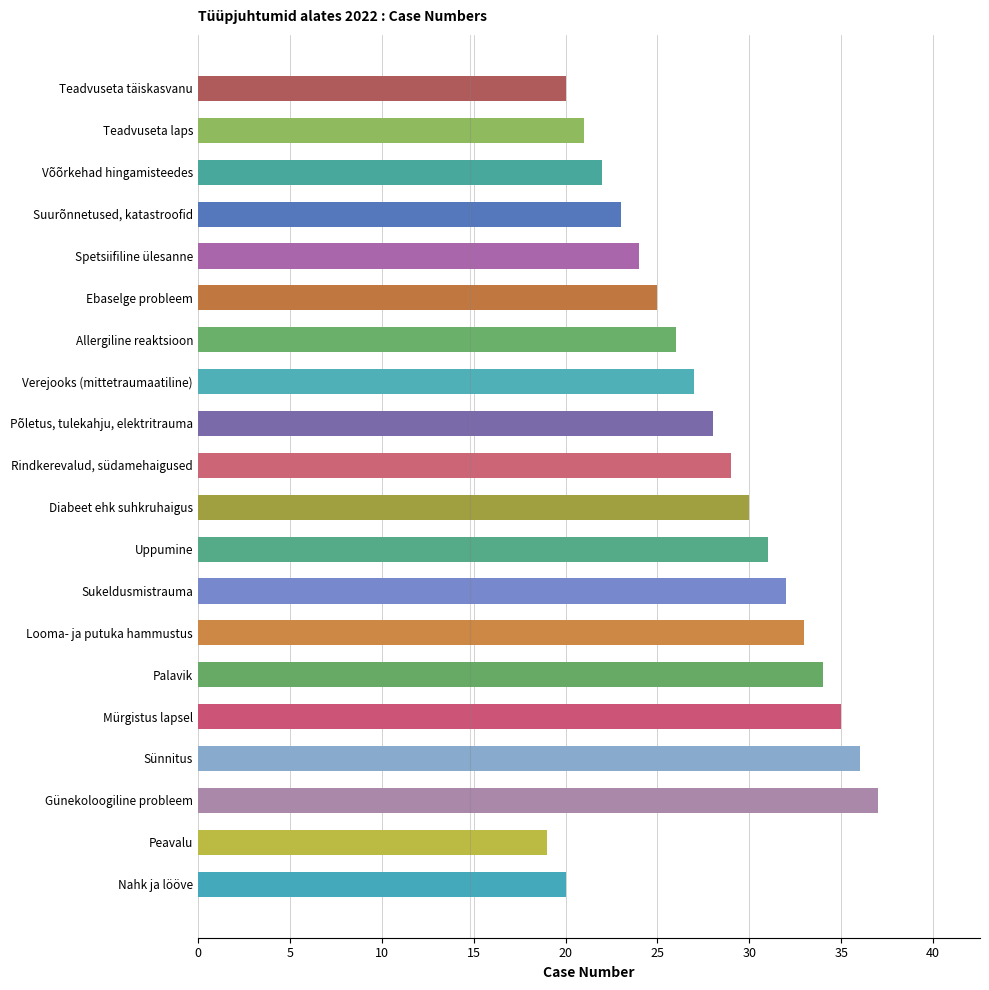

At which category does the chart reach its peak across all series?

Günekoloogiline probleem